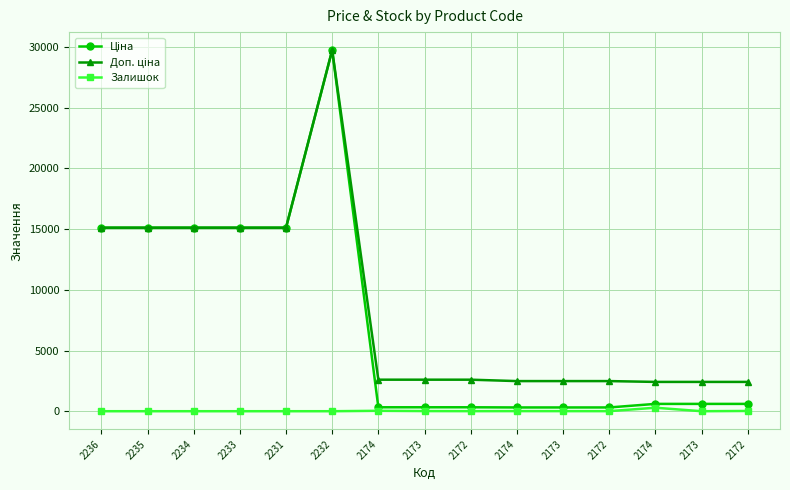

What is the difference between the maximum and second lowest values in the Залишок series?

288.0